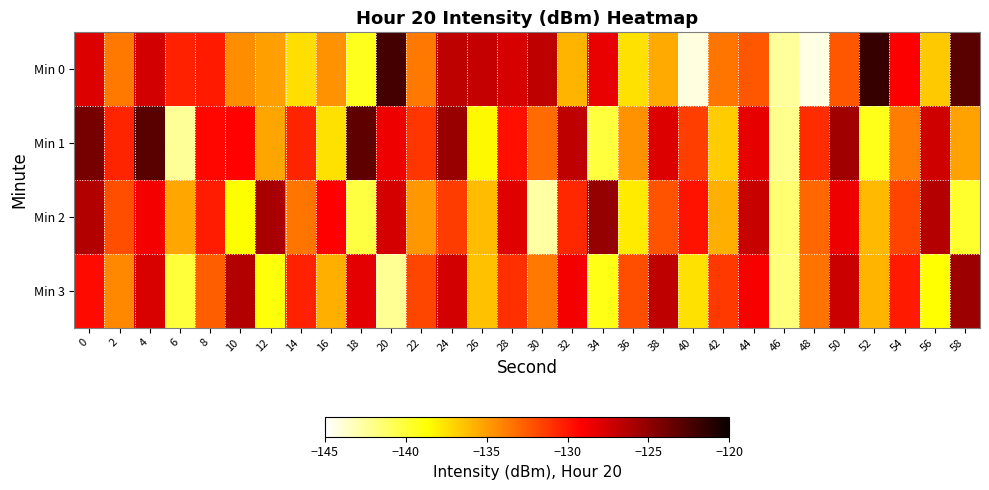

Reading left to right, extract all data points from this chart.

Min 0: 0=-127.9	2=-133.7	4=-127.5	6=-130.4	8=-130.1	10=-134.4	12=-135.1	14=-137.4	16=-134.6	18=-139.4	20=-122.2	22=-133.6	24=-126.7	26=-126.9	28=-127.7	30=-126.7	32=-135.9	34=-128.3	36=-137.6	38=-135.5	40=-144.2	42=-133.5	44=-132.4	46=-142.5	48=-144.2	50=-132.4	52=-121.7	54=-129.0	56=-136.7	58=-122.9
Min 1: 0=-124.1	2=-130.5	4=-123.0	6=-142.4	8=-129.4	10=-129.2	12=-135.3	14=-130.5	16=-137.5	18=-123.1	20=-128.5	22=-131.2	24=-125.3	26=-138.4	28=-129.7	30=-133.1	32=-126.8	34=-140.2	36=-134.6	38=-127.9	40=-131.5	42=-136.7	44=-128.3	46=-142.1	48=-130.8	50=-125.6	52=-139.3	54=-133.8	56=-127.4	58=-135.2
Min 2: 0=-126.3	2=-132.1	4=-128.7	6=-135.4	8=-130.2	10=-138.6	12=-125.9	14=-133.5	16=-129.1	18=-140.3	20=-127.6	22=-134.8	24=-131.4	26=-136.2	28=-128.0	30=-142.7	32=-130.6	34=-125.2	36=-137.9	38=-132.3	40=-129.8	42=-135.7	44=-127.1	46=-141.4	48=-133.0	50=-128.5	52=-136.1	54=-131.7	56=-126.4	58=-139.8
Min 3: 0=-129.5	2=-134.2	4=-127.8	6=-140.1	8=-132.6	10=-126.3	12=-138.9	14=-130.4	16=-135.7	18=-128.2	20=-142.3	22=-131.8	24=-127.5	26=-136.4	28=-130.9	30=-133.6	32=-128.7	34=-139.2	36=-132.1	38=-126.8	40=-137.5	42=-131.3	44=-128.9	46=-141.6	48=-133.4	50=-127.2	52=-135.9	54=-130.1	56=-138.7	58=-125.5